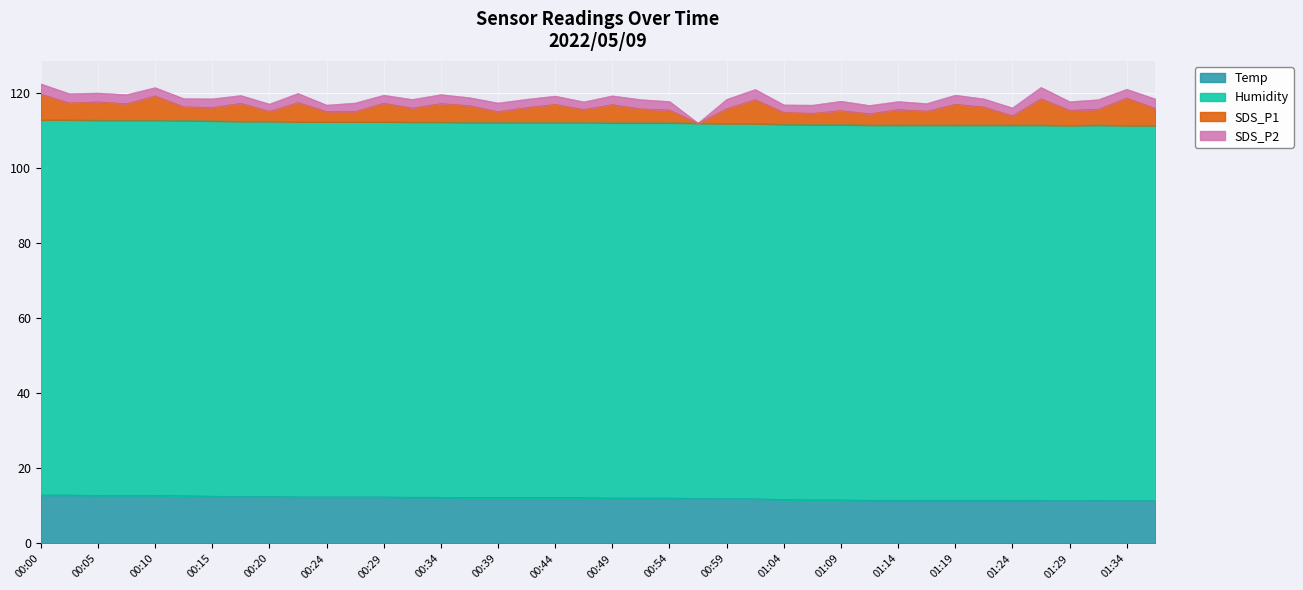

What position from the right is 00:54?

18